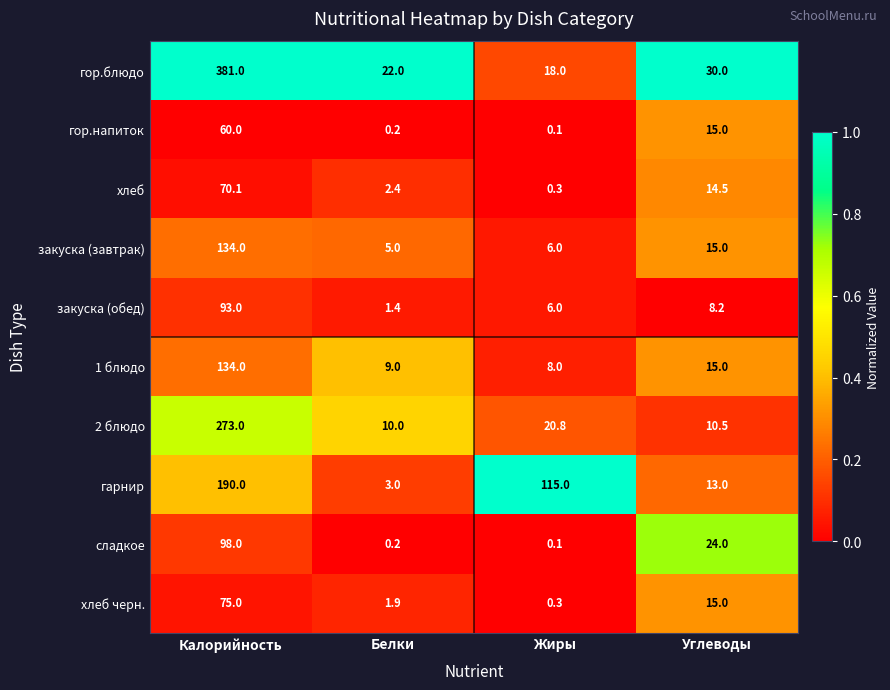

Rank the categories by сладкое value from lowest to highest.

Жиры, Белки, Углеводы, Калорийность